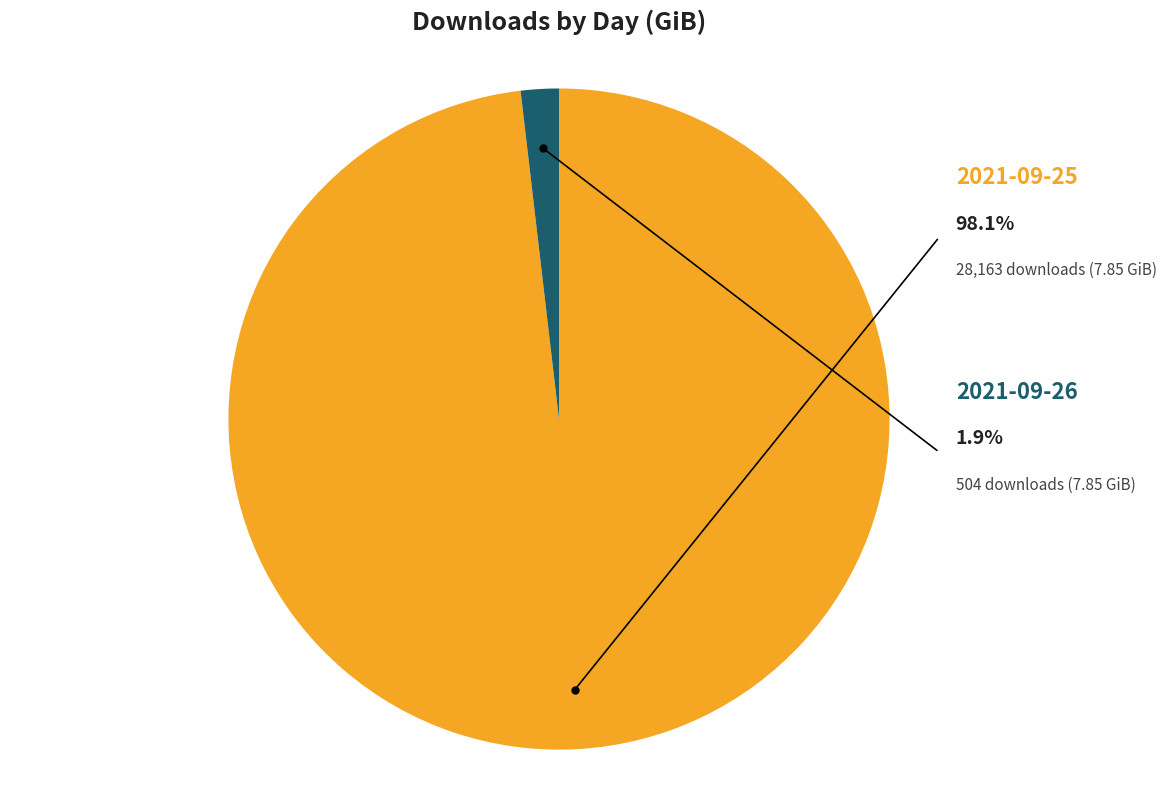

Which slice is the smallest?

2021-09-26